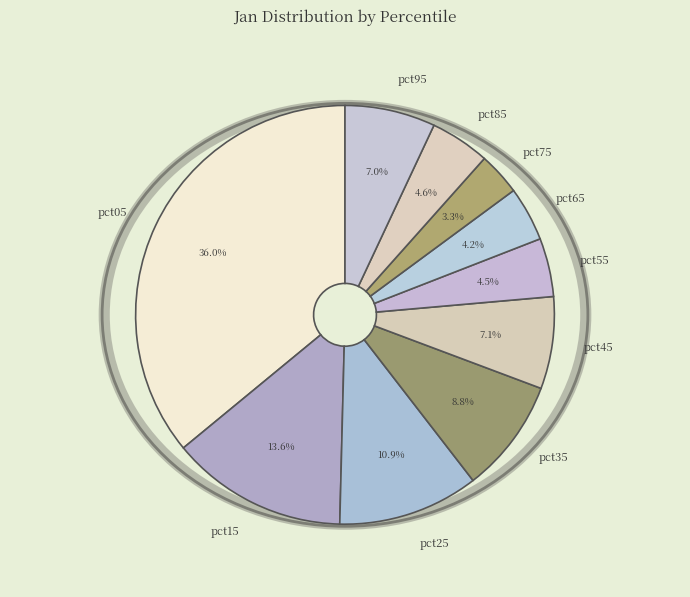

How many segments does this pie chart have?

10